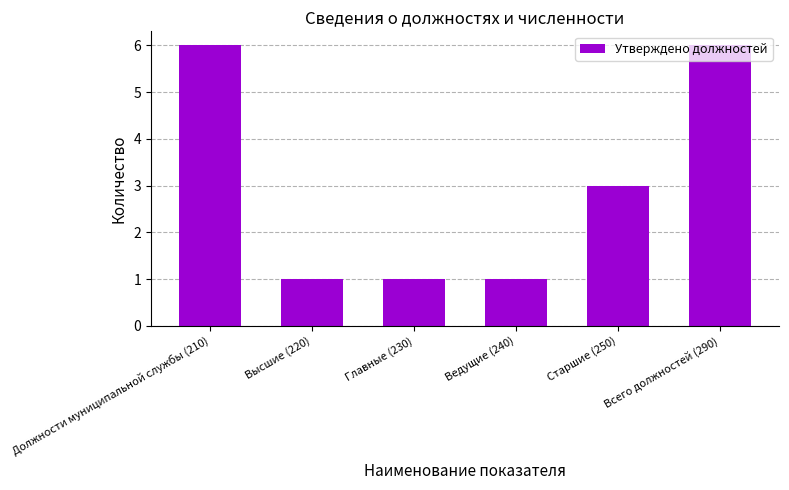

The value at Ведущие (240) is 1. True or false?

True